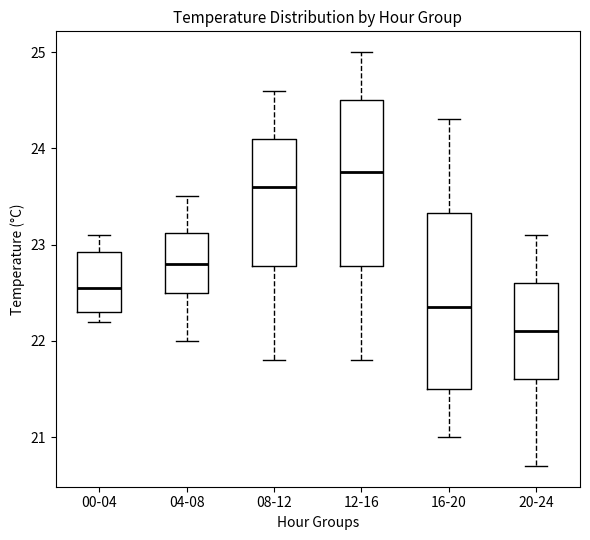

Reading left to right, transcribe this box plot: for each box, give where its median line is, the range the box spans, and where its two whiskers end, as read against the y-axis. The values are not printed on the chart, so give them approximately, as read against the axis.

00-04: median 22.6, box 22.3 to 22.9, whiskers 22.2 to 23.1
04-08: median 22.8, box 22.5 to 23.1, whiskers 22.0 to 23.5
08-12: median 23.6, box 22.8 to 24.1, whiskers 21.8 to 24.6
12-16: median 23.8, box 22.8 to 24.5, whiskers 21.8 to 25.0
16-20: median 22.4, box 21.5 to 23.3, whiskers 21.0 to 24.3
20-24: median 22.1, box 21.6 to 22.6, whiskers 20.7 to 23.1